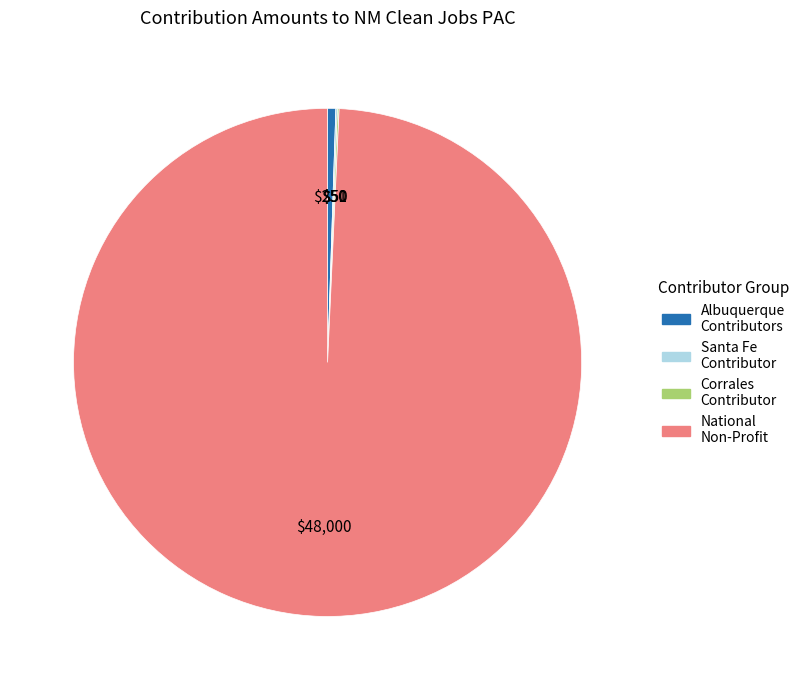

Is there any slice that represents more than half of the pie?

Yes